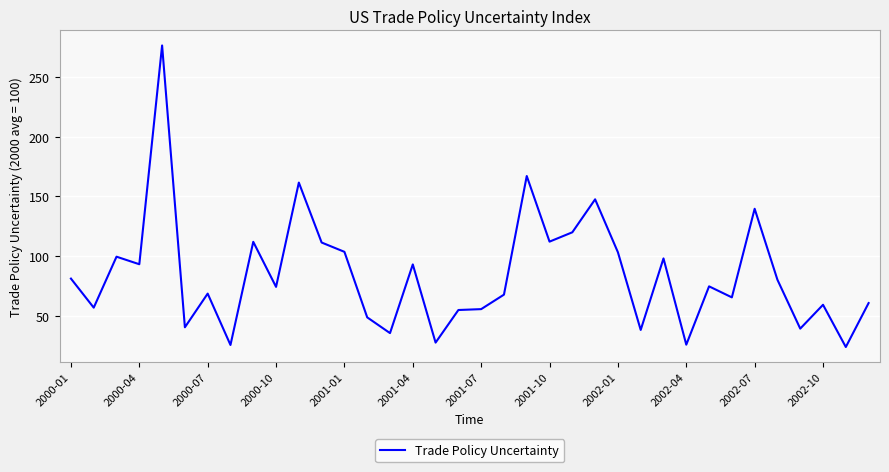

What is the greatest value displayed?

276.3